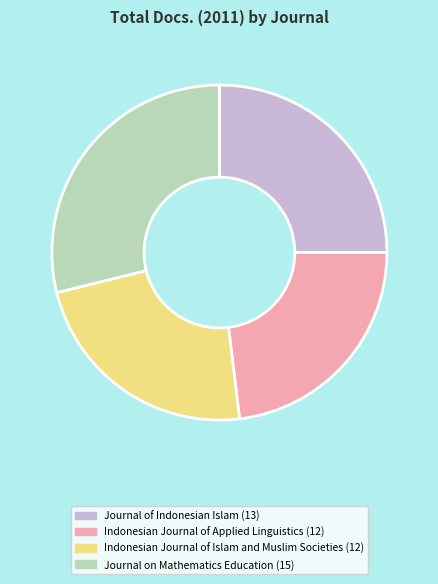

What is the ratio of the value at Indonesian Journal of Islam and Muslim Societies to the value at Journal on Mathematics Education?

0.8